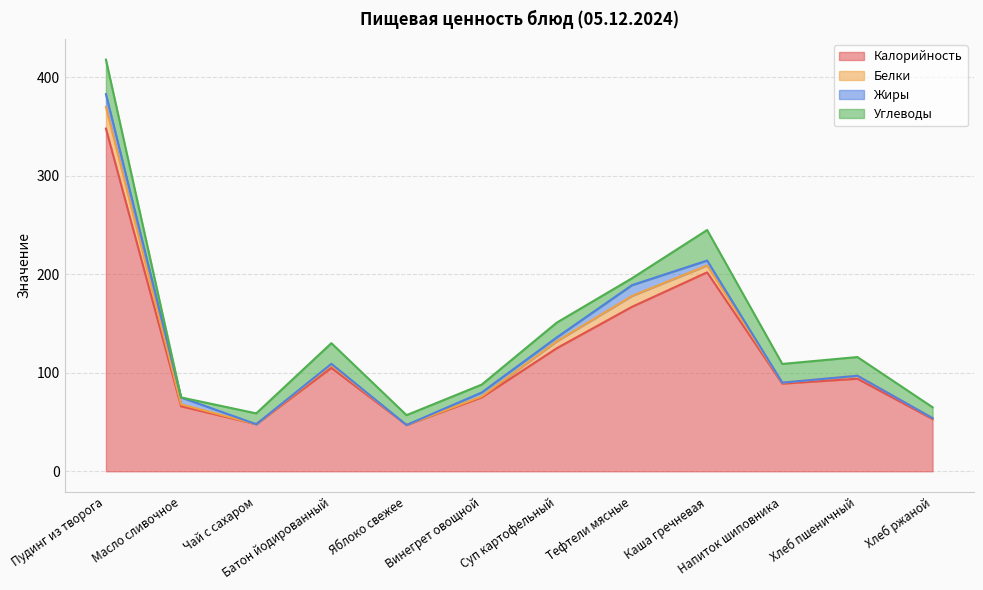

Between Тефтели мясные and Суп картофельный, which is larger?

Тефтели мясные